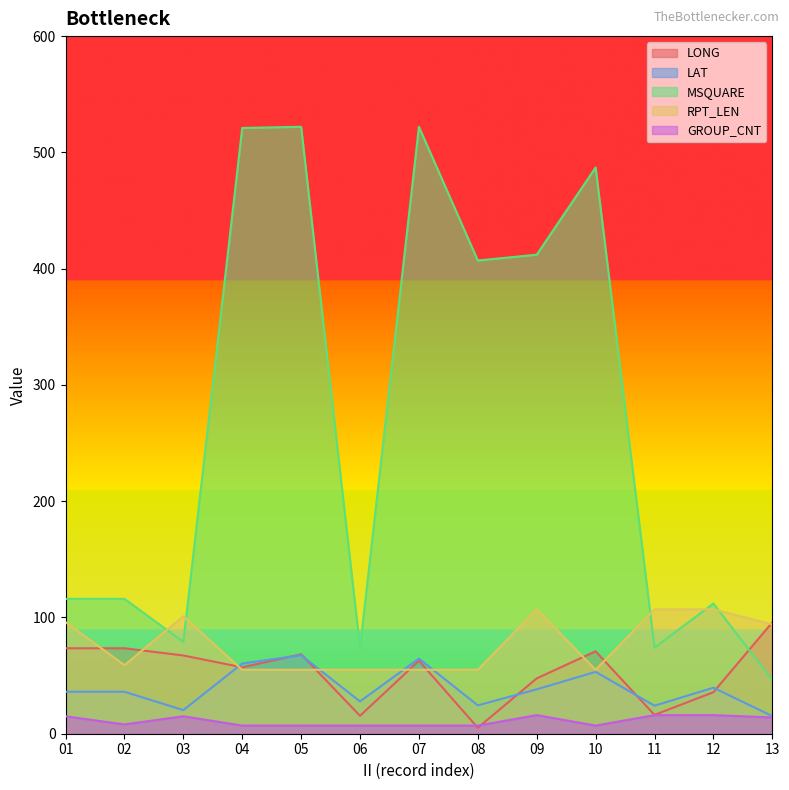

Which series ends up on top after the final intersection of MSQUARE and RPT_LEN?

RPT_LEN